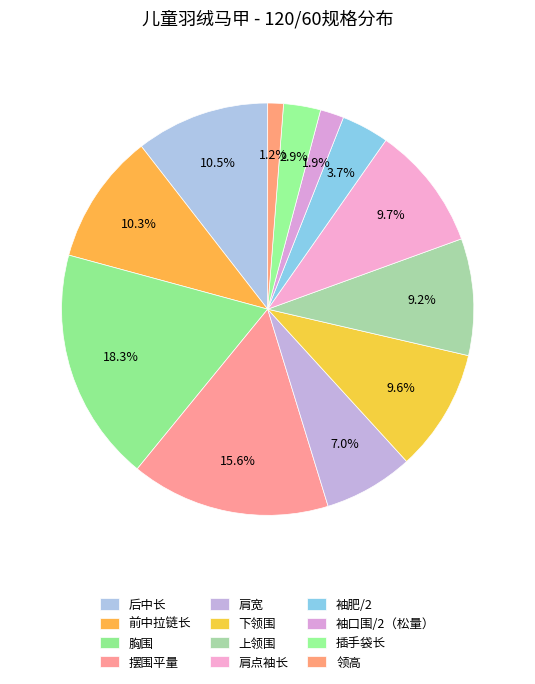

What portion of the pie excludes 领高?

98.8%